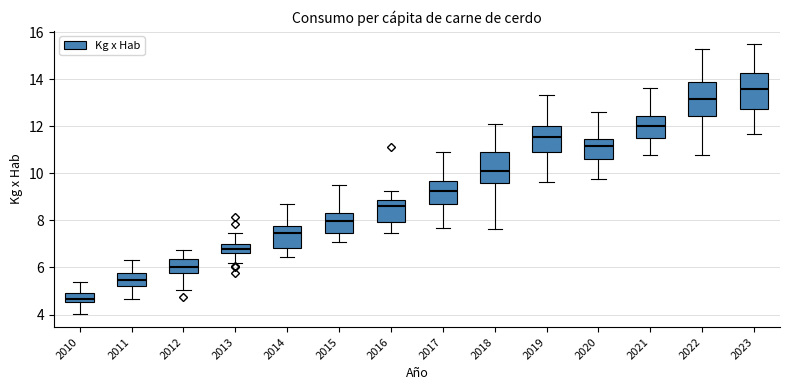

Reading left to right, transcribe this box plot: for each box, give where its median line is, the range the box spans, and where its two whiskers end, as read against the y-axis. The values are not printed on the chart, so give them approximately, as read against the axis.

2010: median 4.6 (inside the box), box 4.6 to 5.0, whiskers 4.0 to 5.4
2011: median 5.4, box 5.2 to 5.8, whiskers 4.6 to 6.4
2012: median 6.0, box 5.8 to 6.4, whiskers 5.0 to 6.8
2013: median 6.8, box 6.6 to 7.0, whiskers 6.2 to 7.4
2014: median 7.4, box 6.8 to 7.8, whiskers 6.4 to 8.8
2015: median 8.0, box 7.4 to 8.4, whiskers 7.0 to 9.6
2016: median 8.6, box 8.0 to 8.8, whiskers 7.4 to 9.2
2017: median 9.2, box 8.6 to 9.6, whiskers 7.6 to 10.8
2018: median 10.0, box 9.6 to 11.0, whiskers 7.6 to 12.0
2019: median 11.6, box 10.8 to 12.0, whiskers 9.6 to 13.4
2020: median 11.2, box 10.6 to 11.4, whiskers 9.8 to 12.6
2021: median 12.0, box 11.6 to 12.4, whiskers 10.8 to 13.6
2022: median 13.2, box 12.4 to 13.8, whiskers 10.8 to 15.2
2023: median 13.6, box 12.8 to 14.2, whiskers 11.6 to 15.4